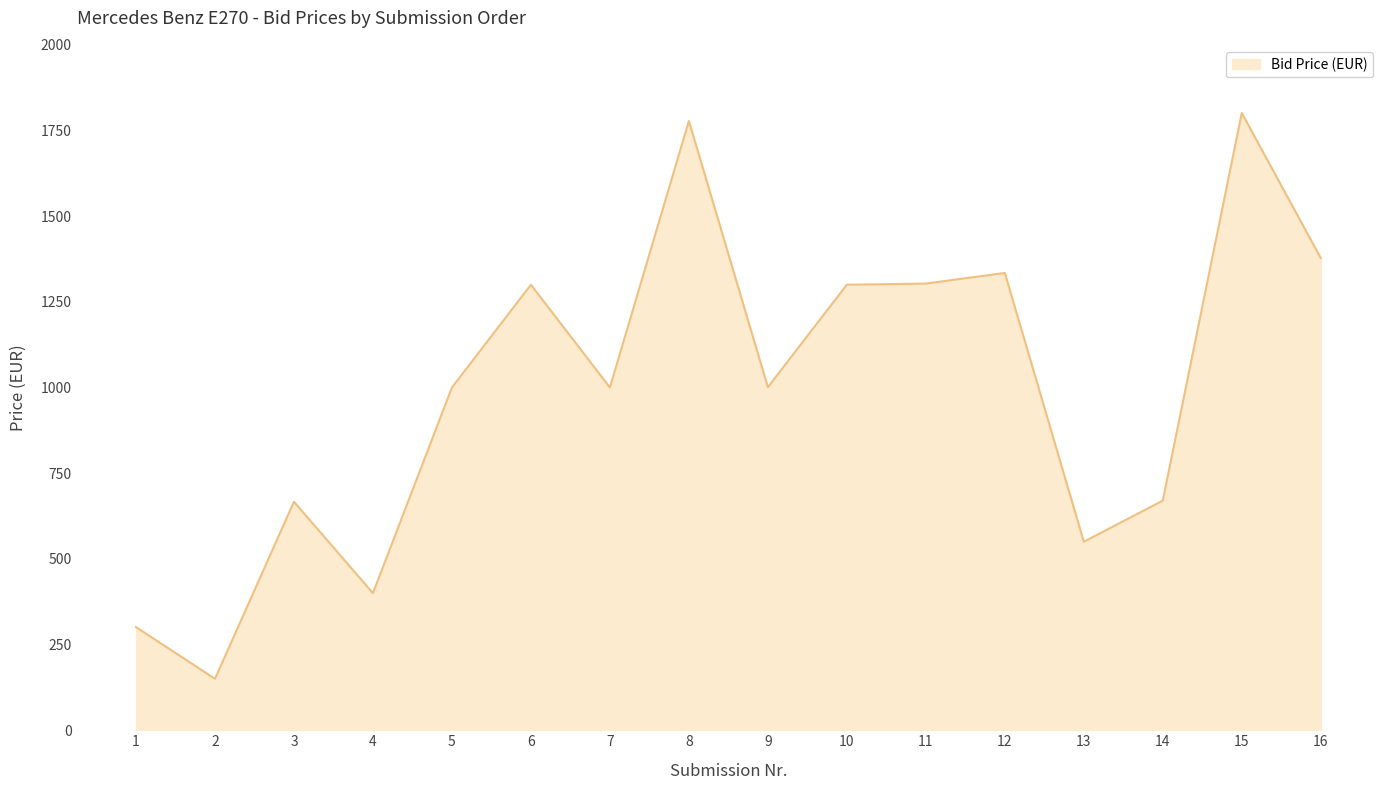

What is the difference between the maximum and minimum values?

1651.0